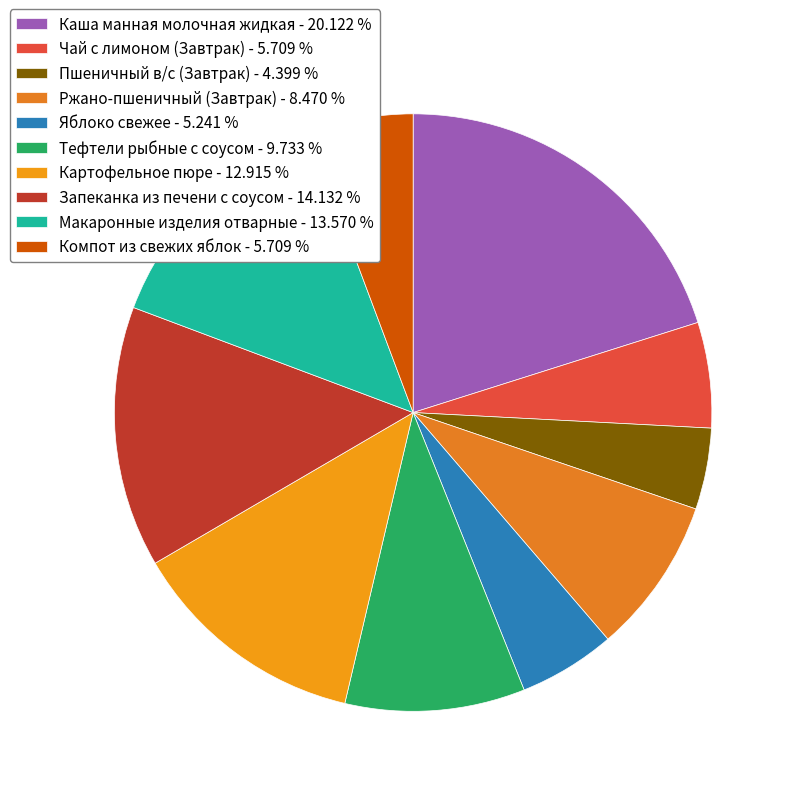

Is it true that Картофельное пюре is 13% of the pie?

True